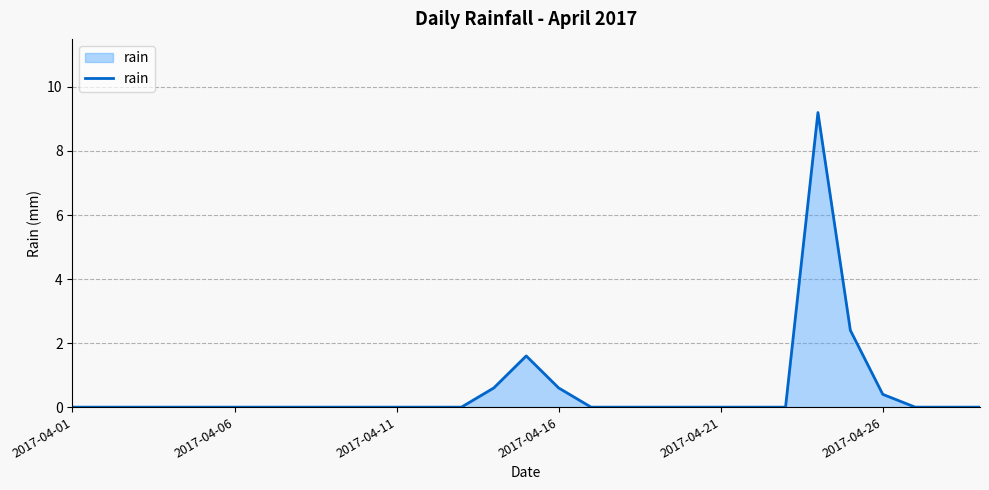

What is the maximum value shown in the chart?

9.2